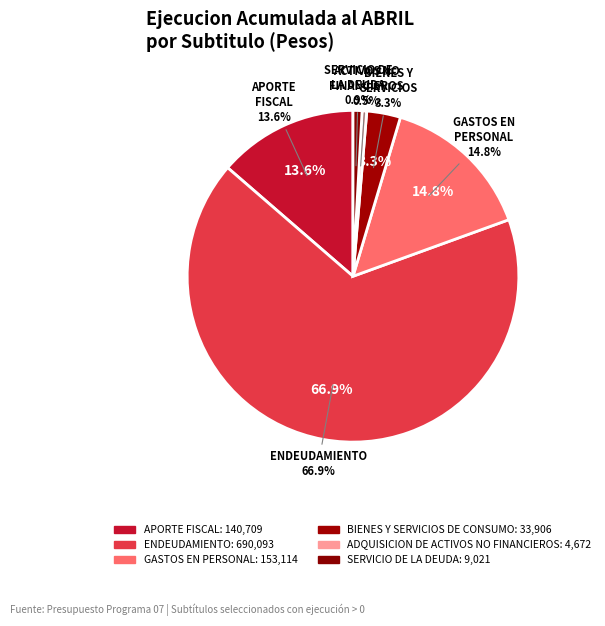

What is the largest slice in the pie chart?

ENDEUDAMIENTO